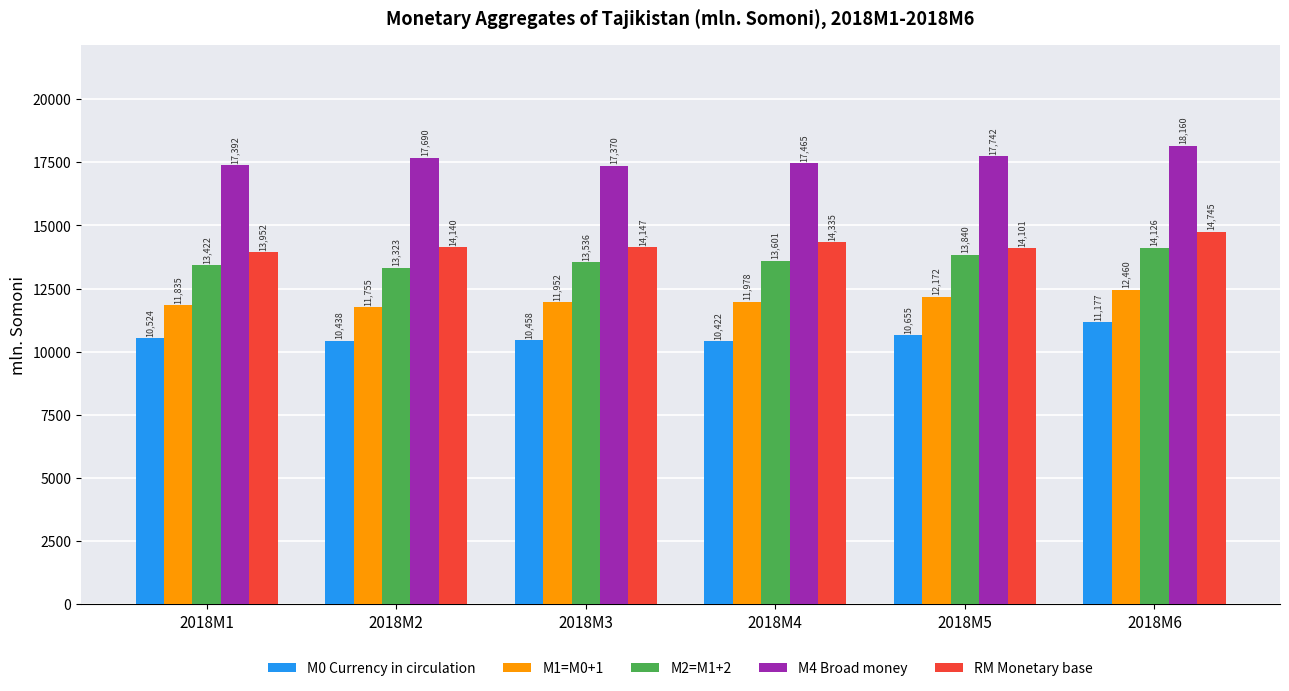

How many data points in M2=M1+2 are less than 13600?

3